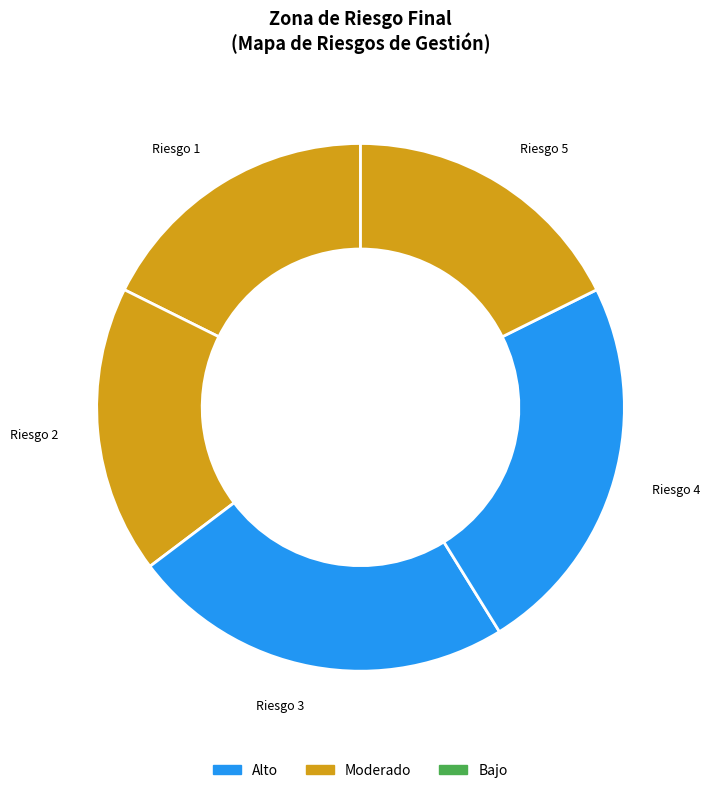

How many segments does this pie chart have?

5